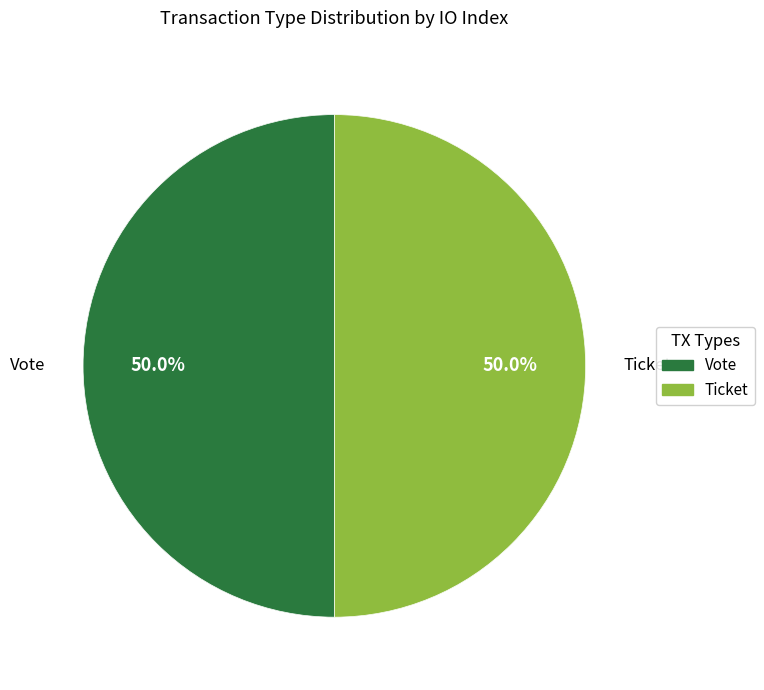

The Vote (io_index=1) slice represents 91% of the pie. True or false?

False